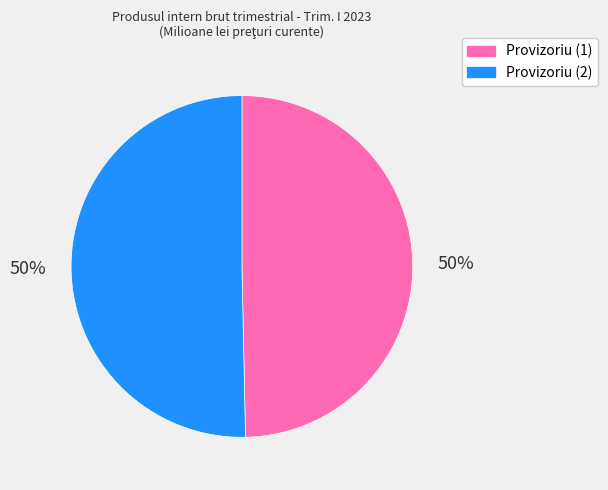

Combined, do Provizoriu (2) and Provizoriu (1) account for over 50%?

Yes